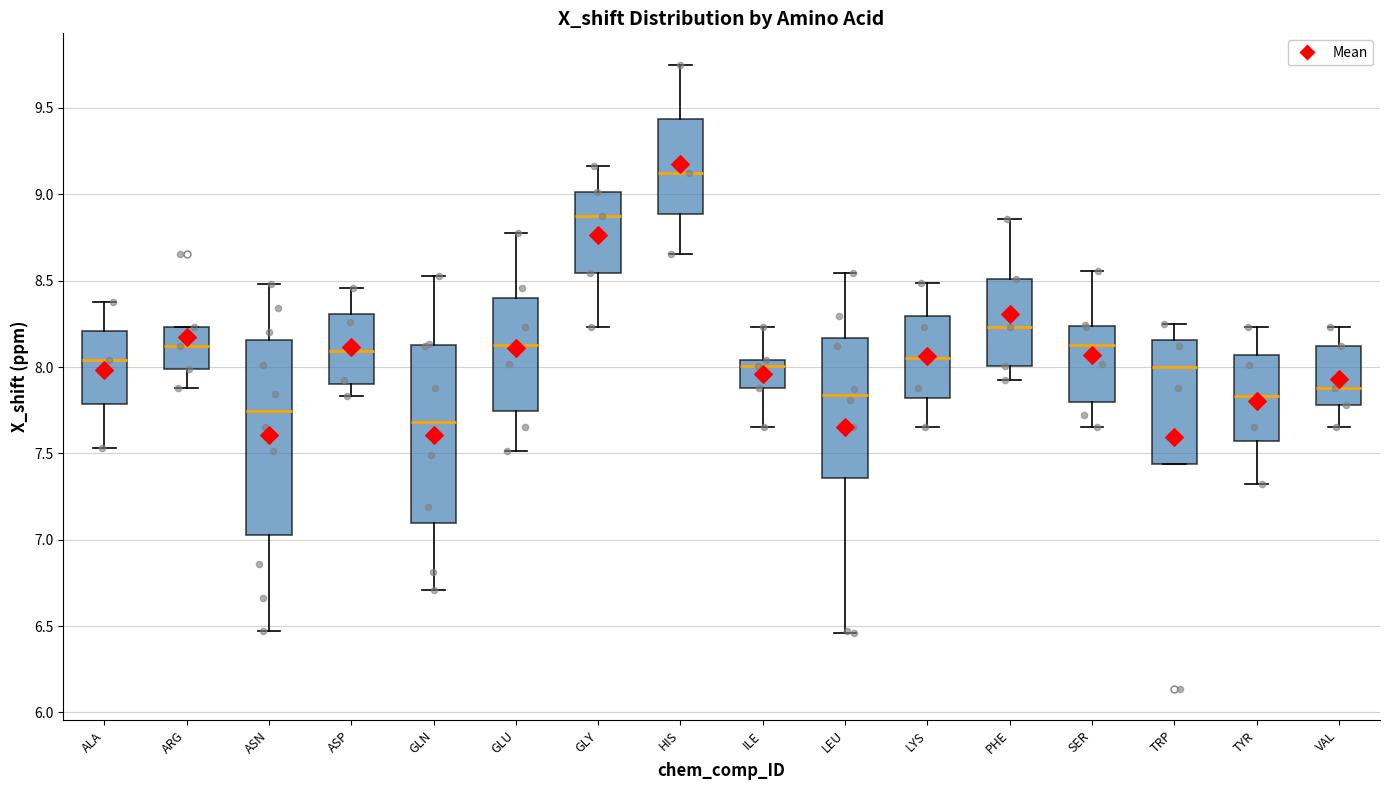

Where does the lower whisker of the box for SER end on the y-axis? The values are not printed on the chart, so give them approximately, as read against the axis.

7.65